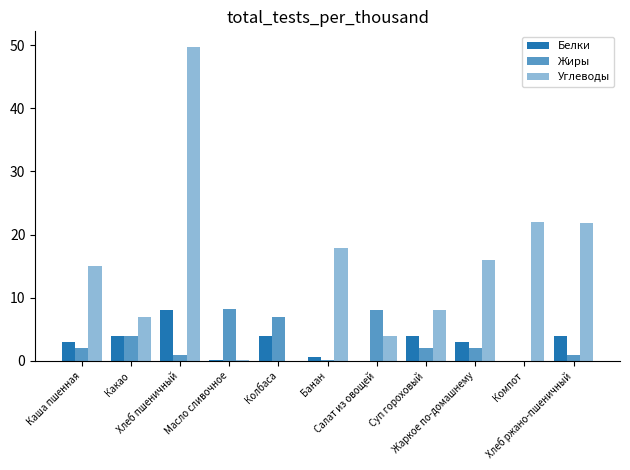

Are the bars horizontal?

No